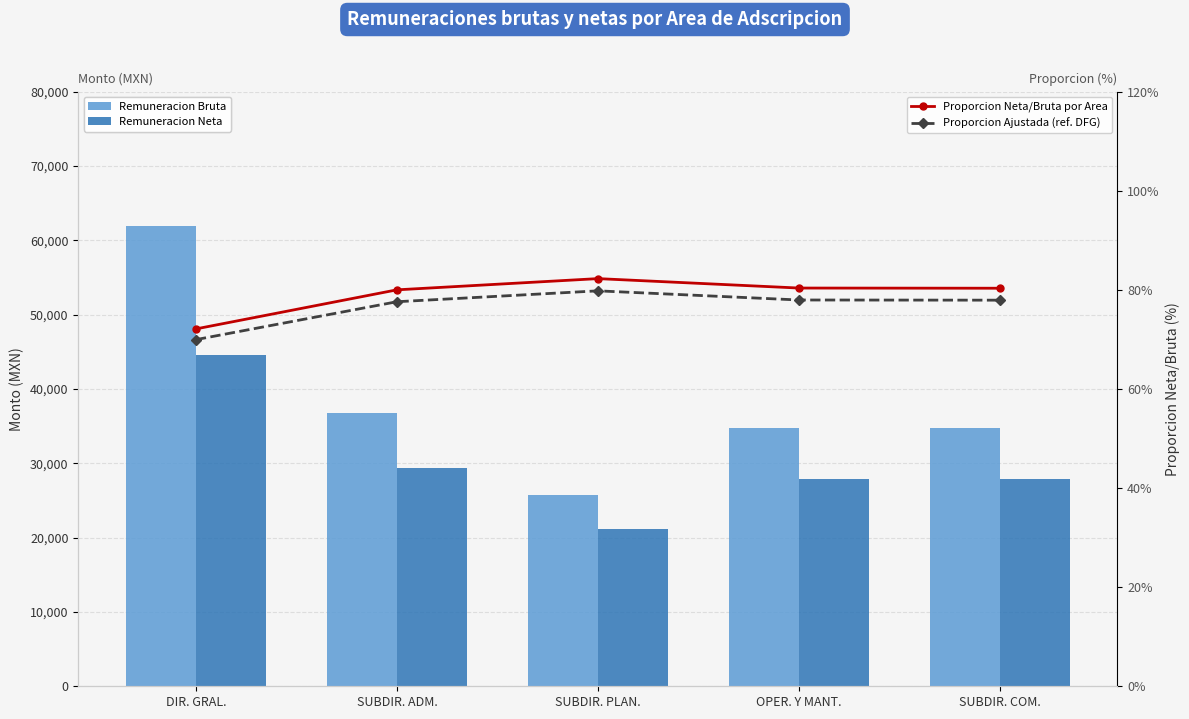

What is the minimum value shown in the chart?

70.0